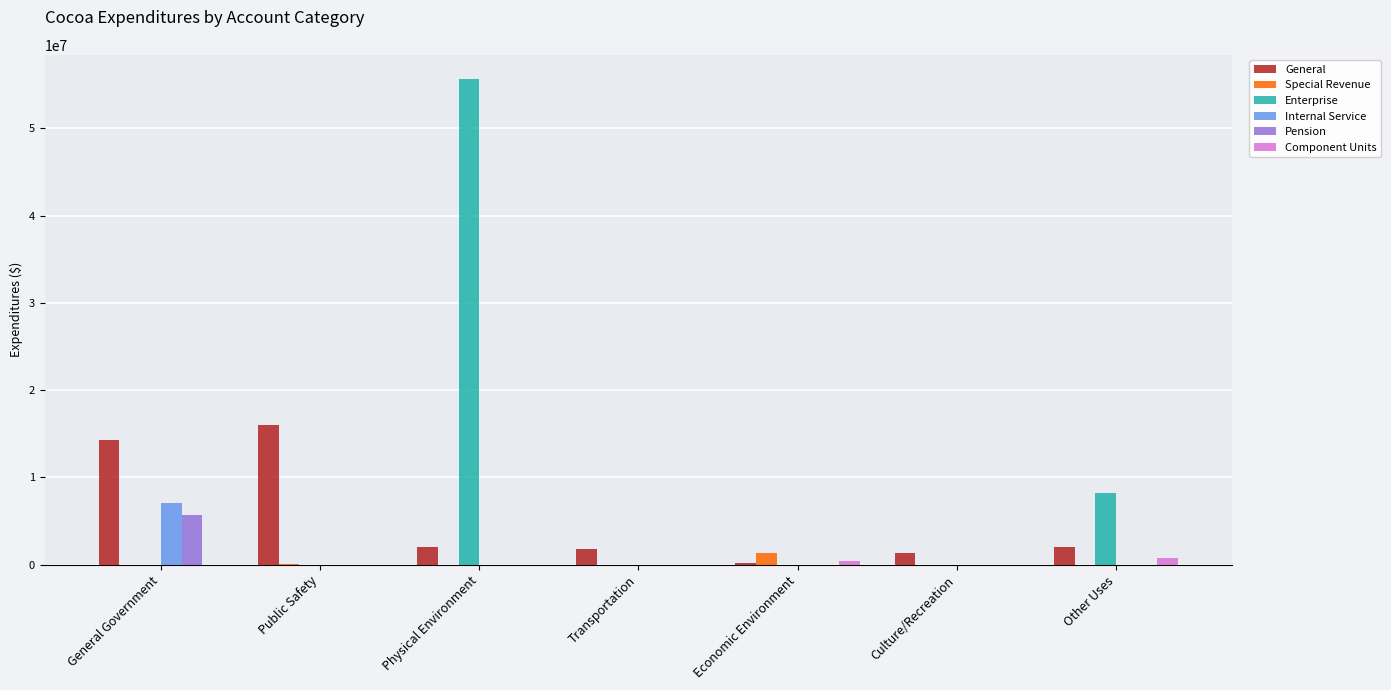

What is the difference between the Special Revenue values at Physical Environment and Economic Environment?

1366636